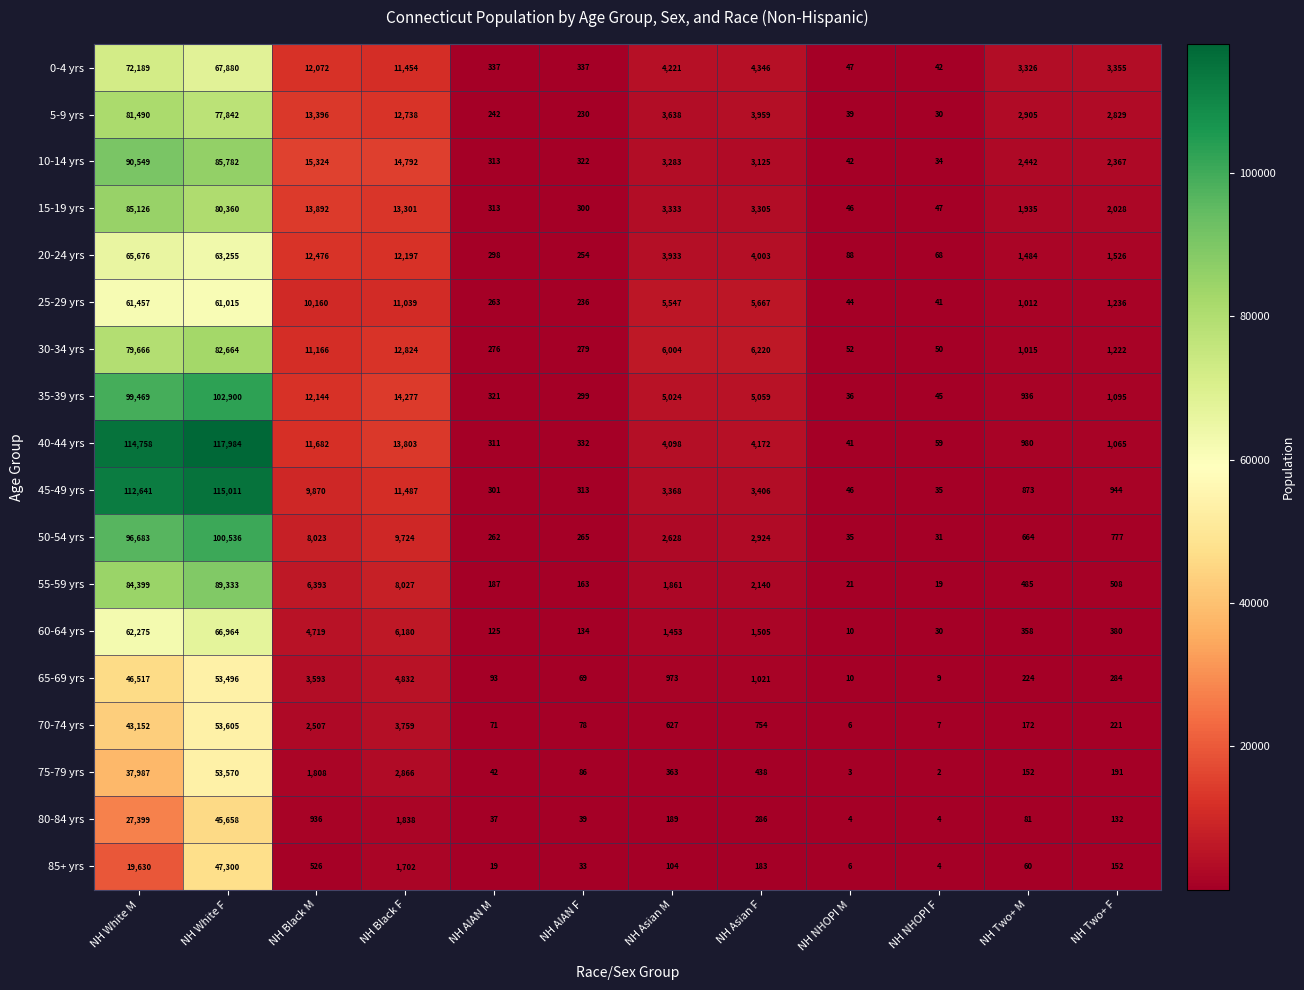

Rank the categories by 35-39 yrs value from lowest to highest.

NH NHOPI M, NH NHOPI F, NH AIAN F, NH AIAN M, NH Two+ M, NH Two+ F, NH Asian M, NH Asian F, NH Black M, NH Black F, NH White M, NH White F